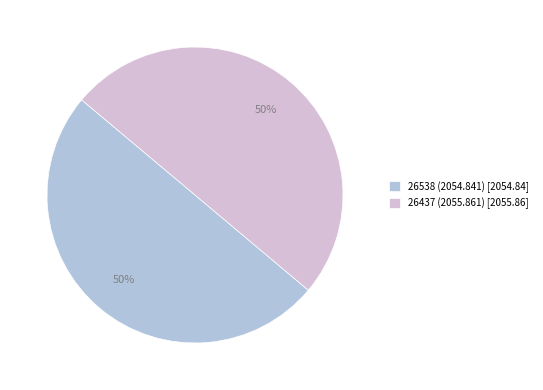

Is it true that 26437 (2055.861) [2055.86] is 50% of the pie?

True